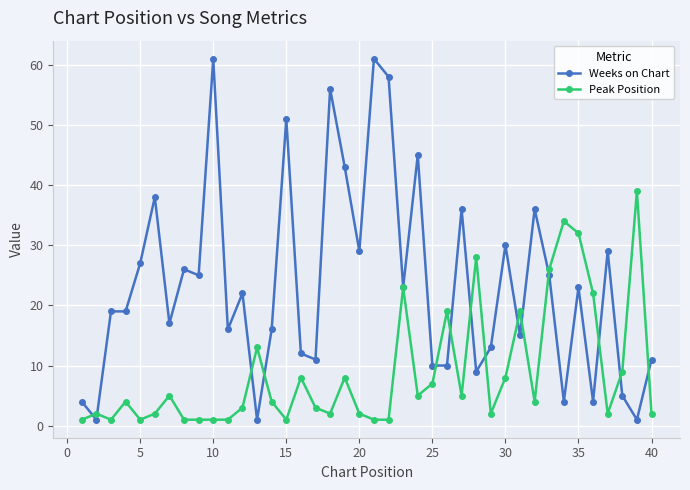

Which series has the largest range (max minus min)?

Weeks on Chart